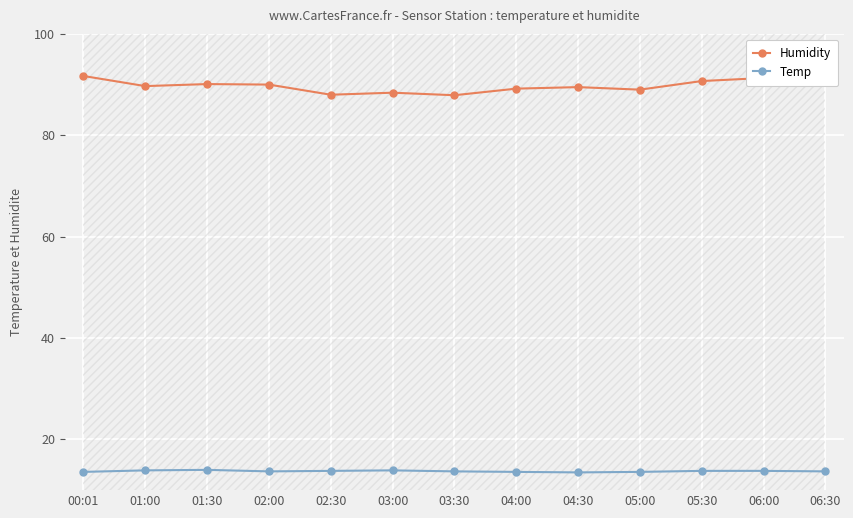

True or false: Temp has more than 0 points higher than both neighbors.

True